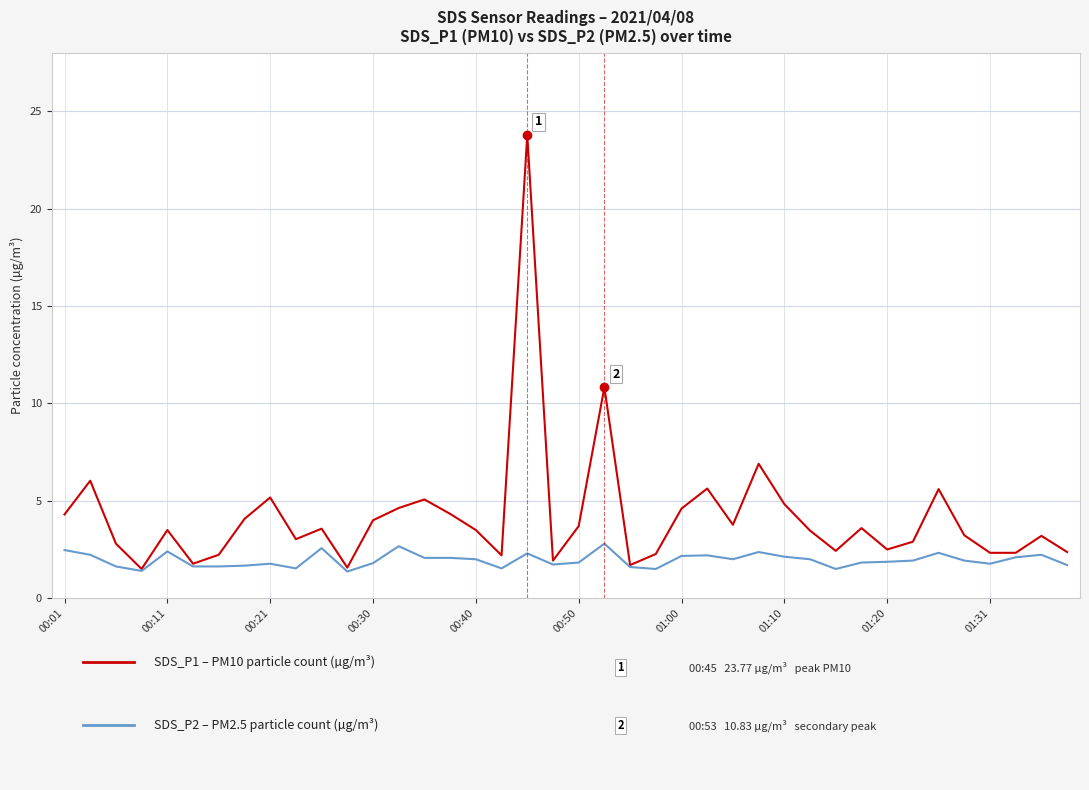

What is the greatest value displayed?

23.8